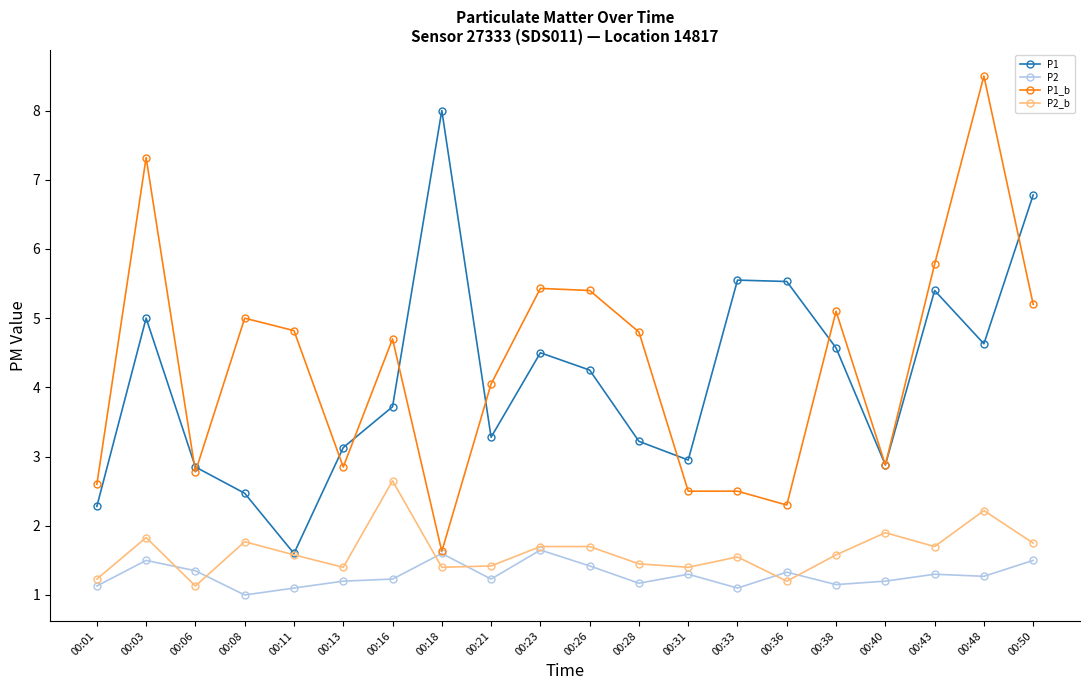

The P2 series shows 0.3 at 00:40. True or false?

False